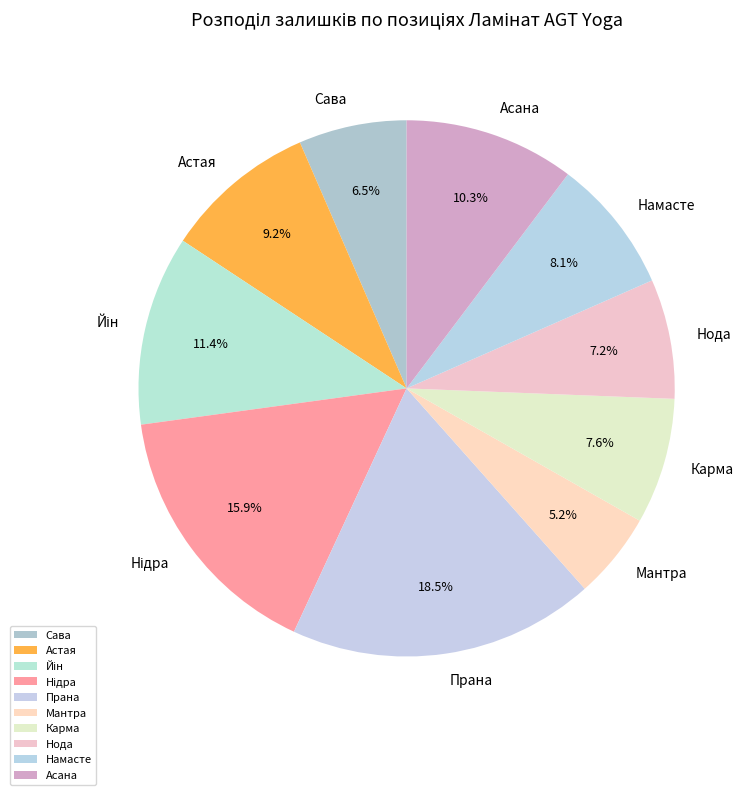

How many slices are in this pie chart?

10